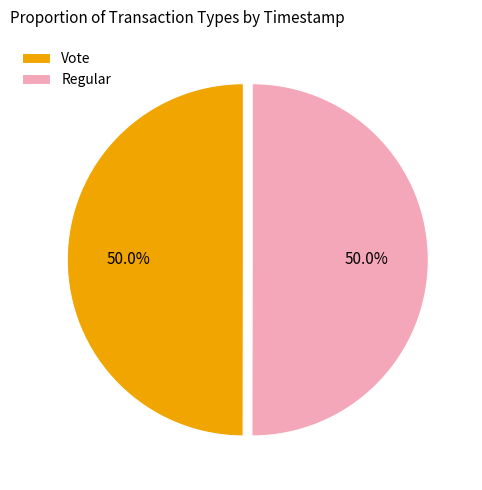

Approximately how many times larger is the value at Vote compared to Regular?

1.0